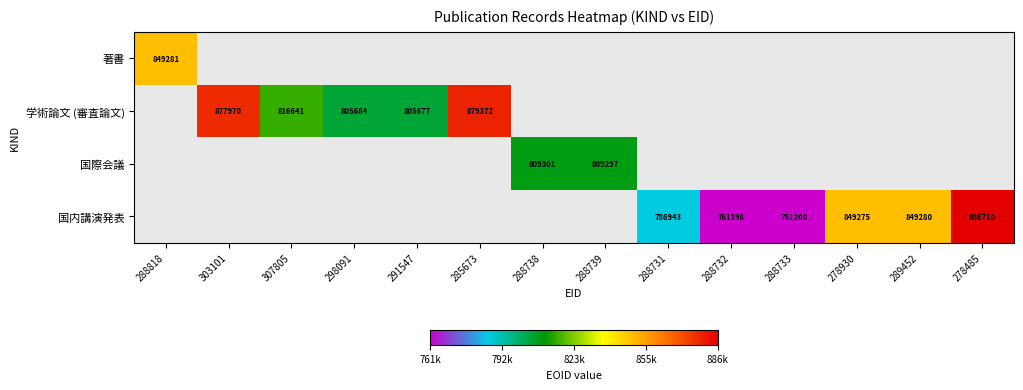

Count the number of categories in the chart.

14